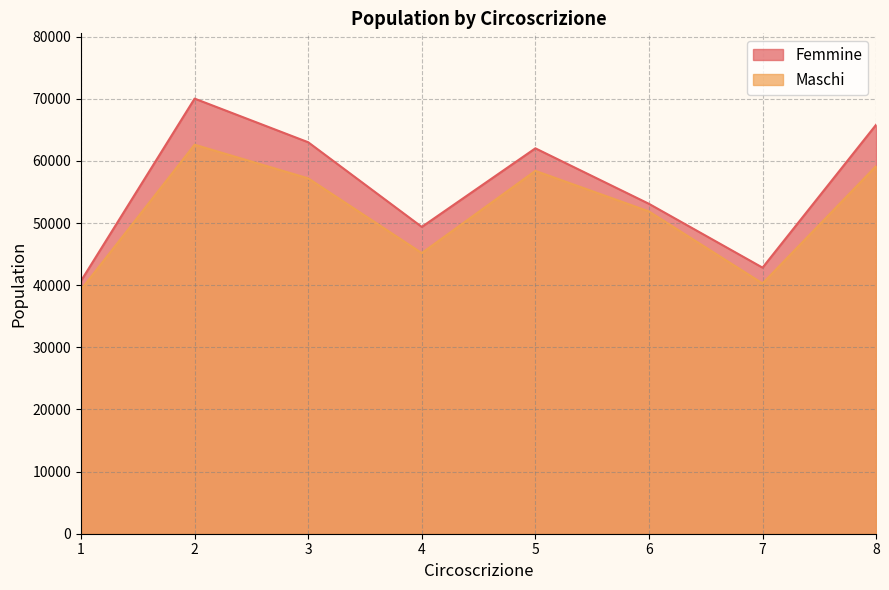

Which series changed the most between 2 and 6?

Femmine